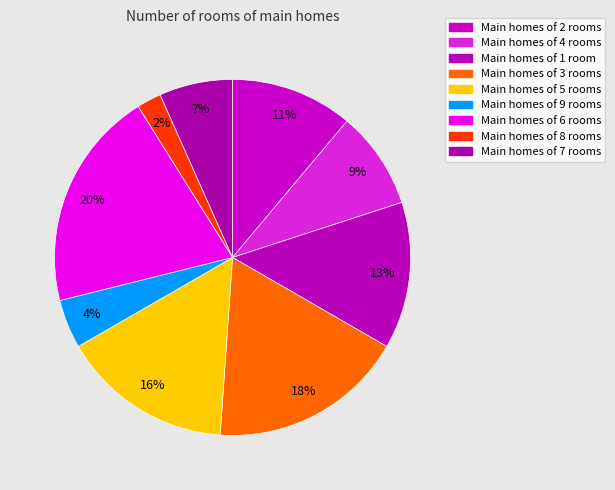

To the nearest percent, what is the difference between the largest and smallest slice percentages?

18%